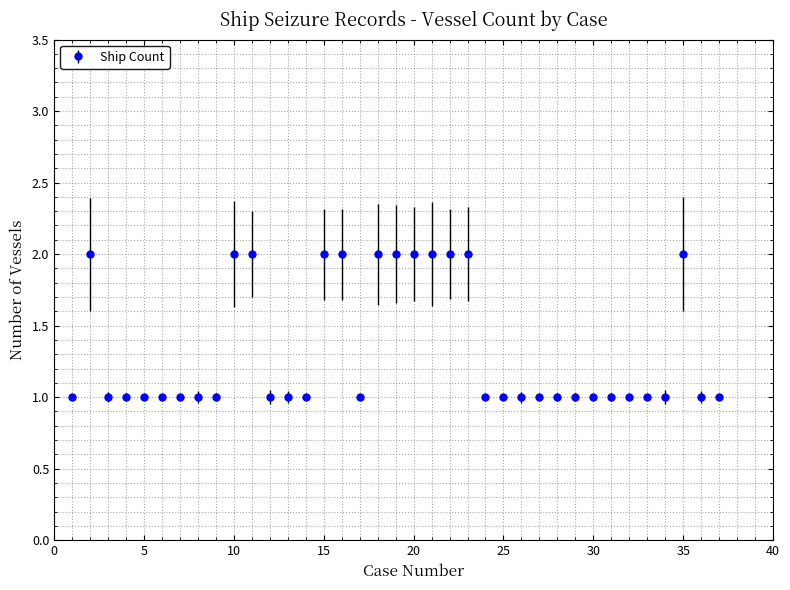

True or false: there are more than 1 points higher than both neighbors.

True